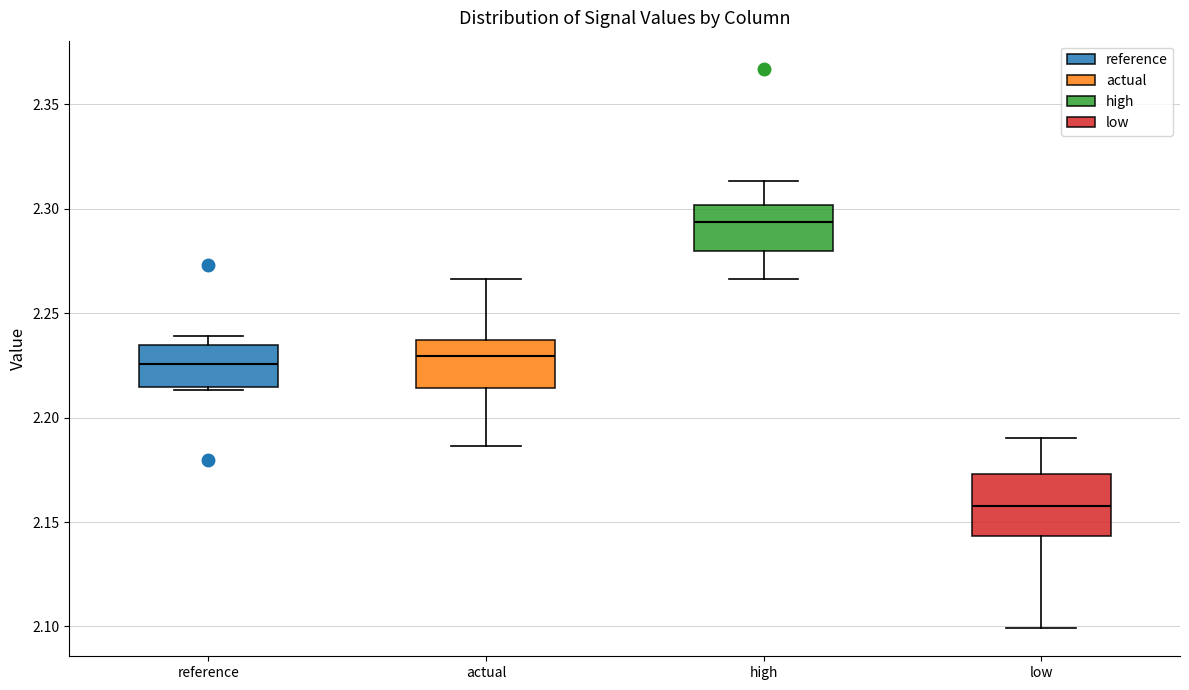

Where does the upper whisker of the box for high end on the y-axis? The values are not printed on the chart, so give them approximately, as read against the axis.

2.315